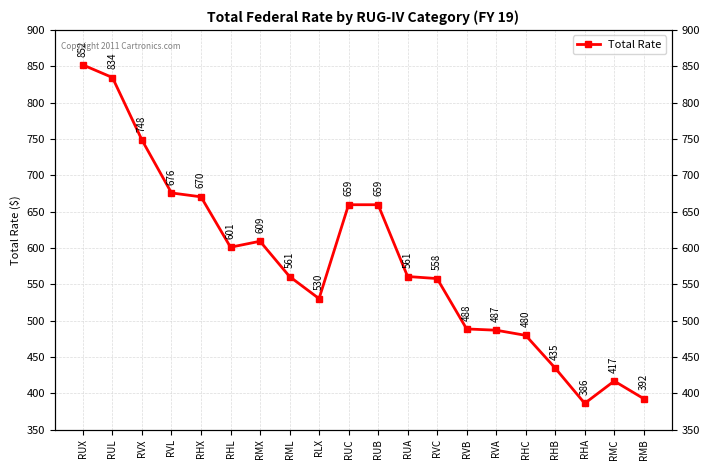

What is the difference between the second highest and minimum values?

448.5